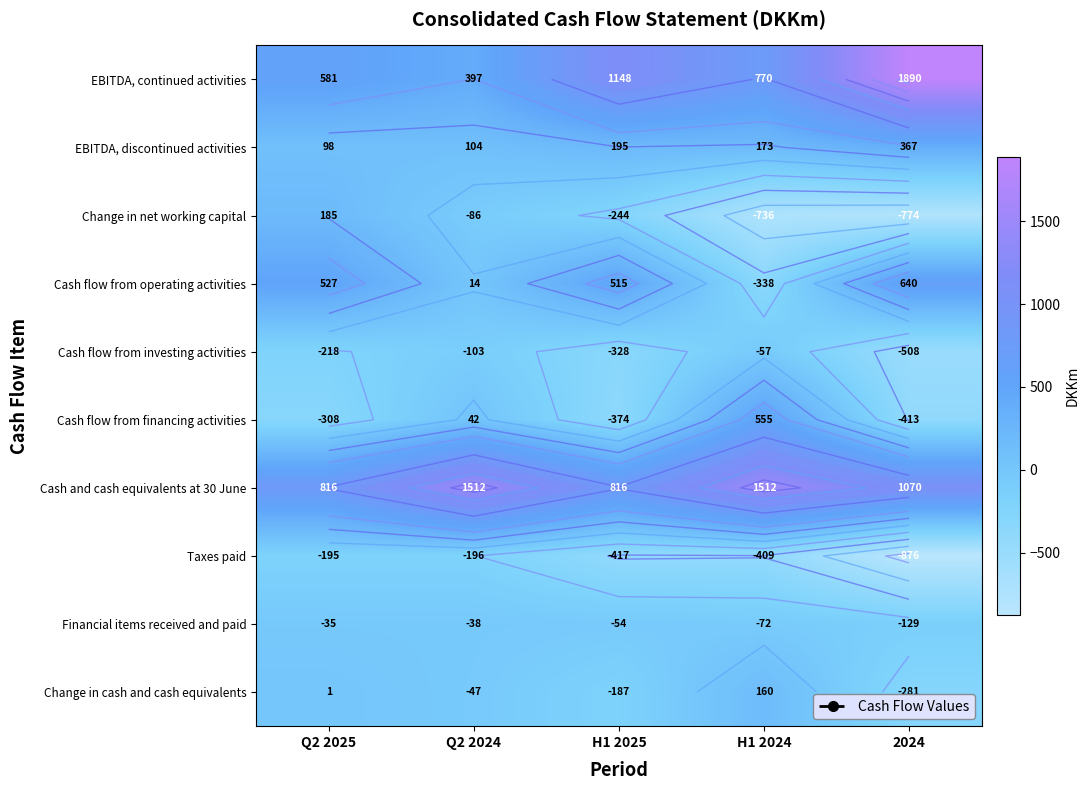

Which series has the largest total across all categories?

Cash and cash equivalents at 30 June